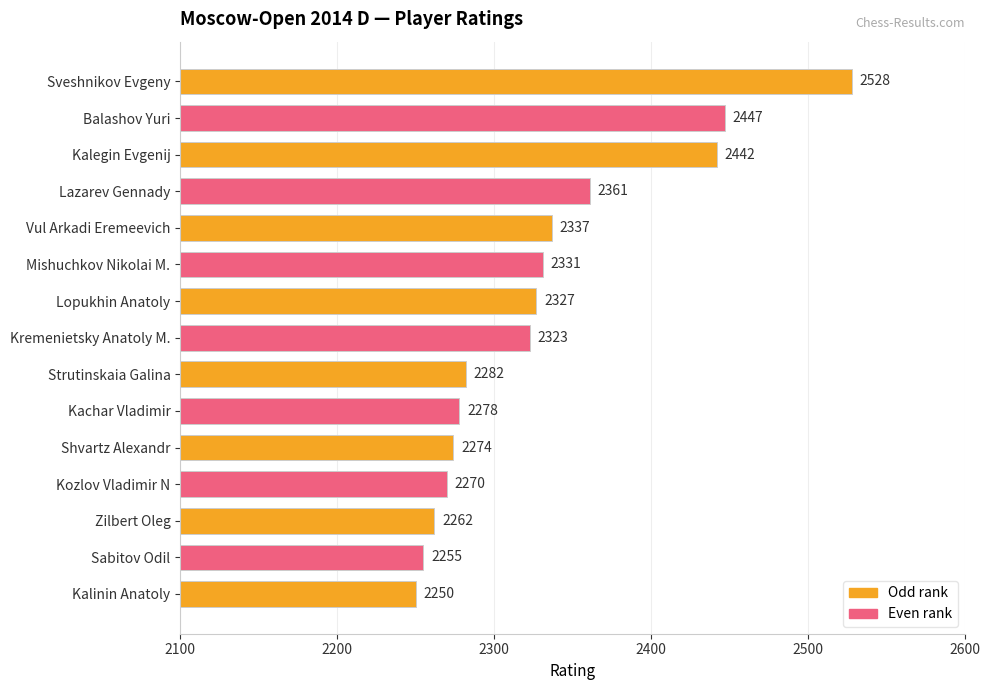

What is the ratio of the value at Sveshnikov Evgeny to the value at Kozlov Vladimir N?

1.1